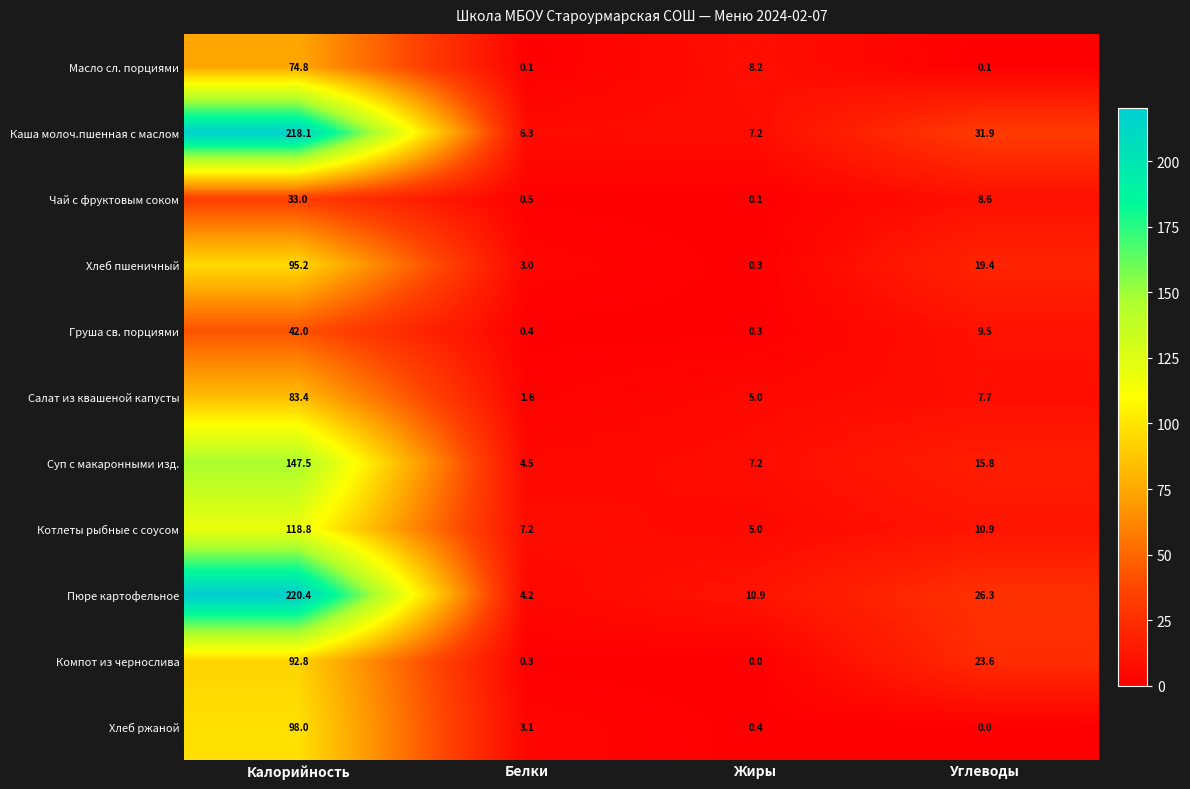

Where does the Пюре картофельное series first go above 26?

Калорийность